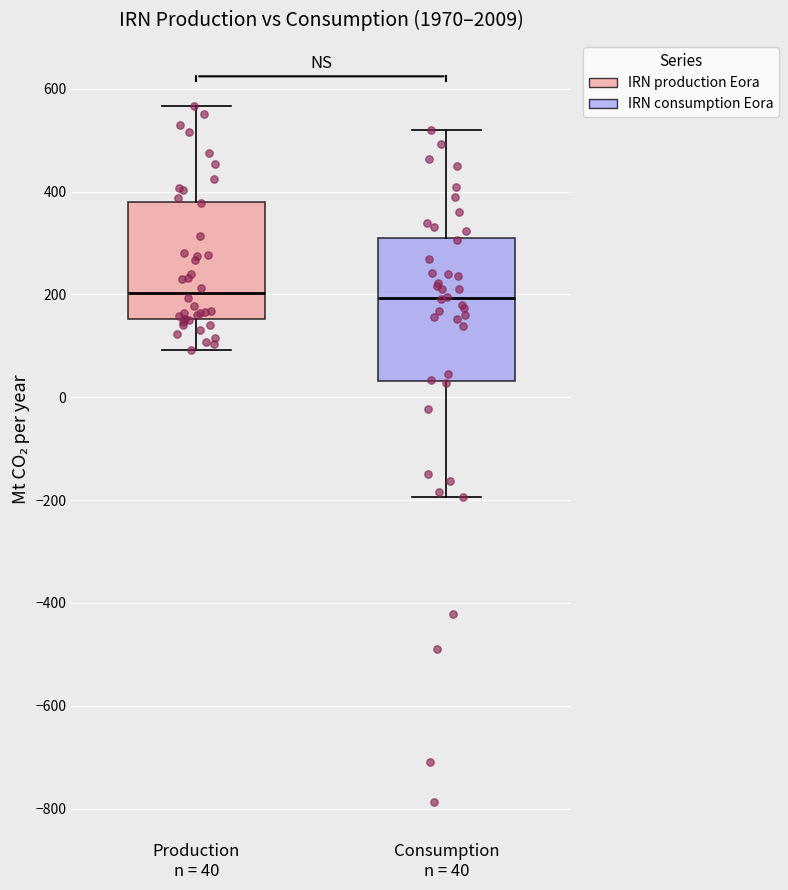

Reading left to right, transcribe this box plot: for each box, give where its median line is, the range the box spans, and where its two whiskers end, as read against the y-axis. The values are not printed on the chart, so give them approximately, as read against the axis.

Production n = 40: median 200, box 160 to 380, whiskers 100 to 560
Consumption n = 40: median 200, box 40 to 300, whiskers -200 to 520